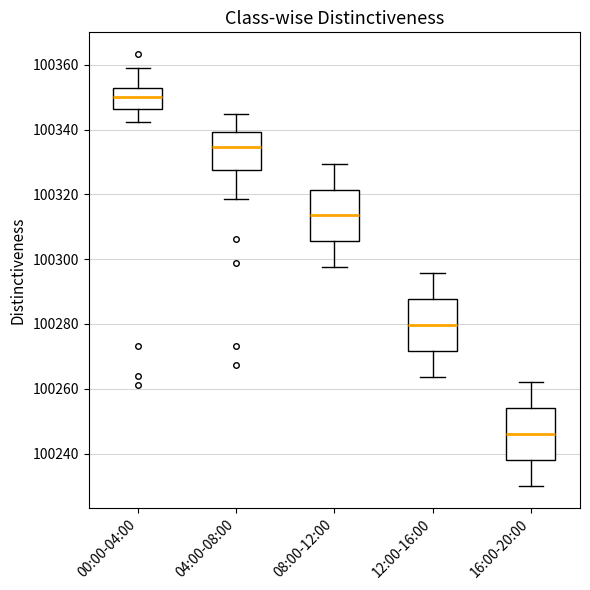

Which box's median line is the highest?

00:00-04:00